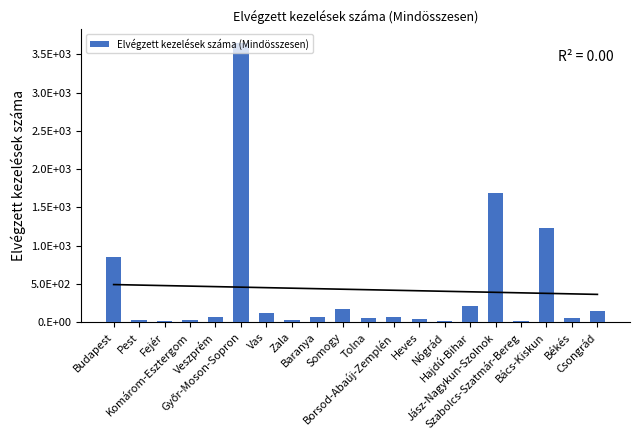

List the labels in order of value, smallest first.

Nógrád, Szabolcs-Szatmár-Bereg, Fejér, Pest, Komárom-Esztergom, Zala, Heves, Tolna, Békés, Veszprém, Baranya, Borsod-Abaúj-Zemplén, Vas, Csongrád, Somogy, Hajdú-Bihar, Budapest, Bács-Kiskun, Jász-Nagykun-Szolnok, Győr-Moson-Sopron